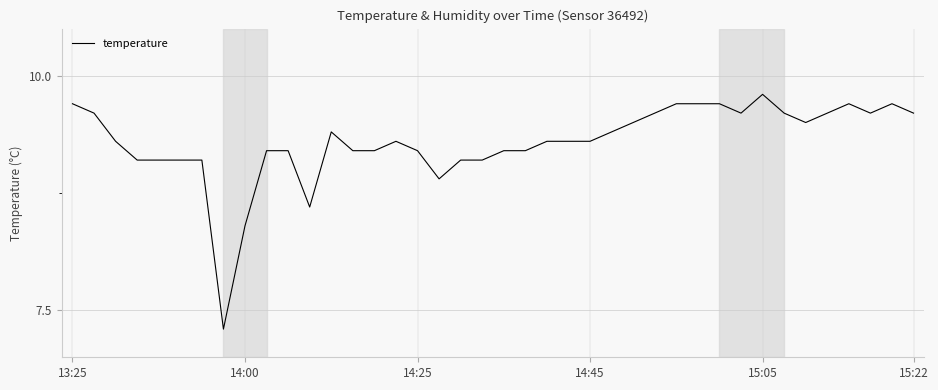

What is the minimum value shown in the chart?

7.3